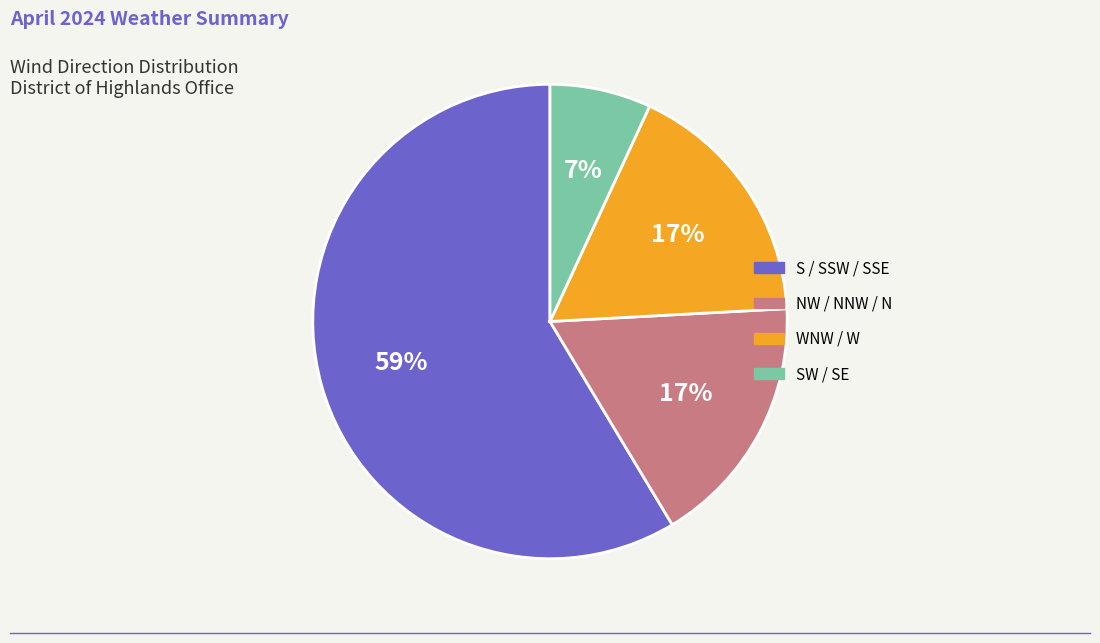

To the nearest percent, what is the difference between the largest and smallest slice percentages?

52%